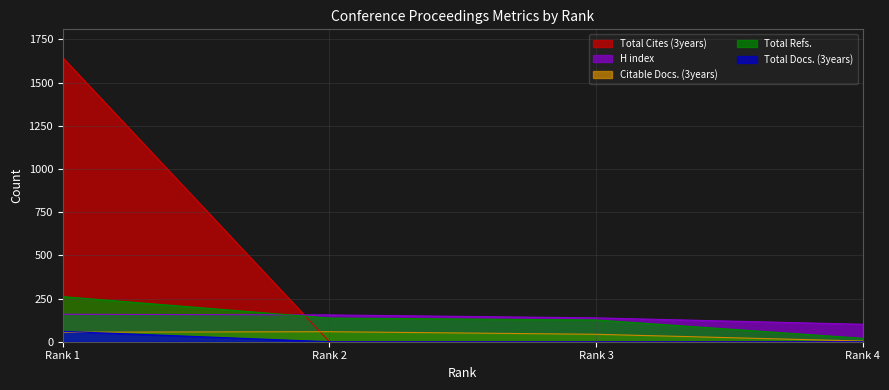

Which series has the largest total across all categories?

Total Cites (3years)